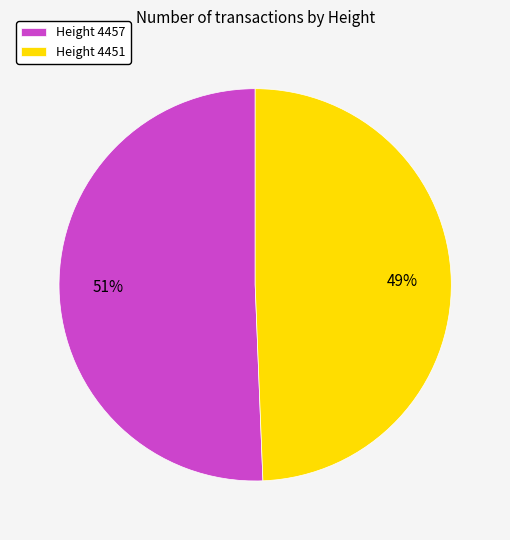

To the nearest percent, what is the average slice percentage?

50%